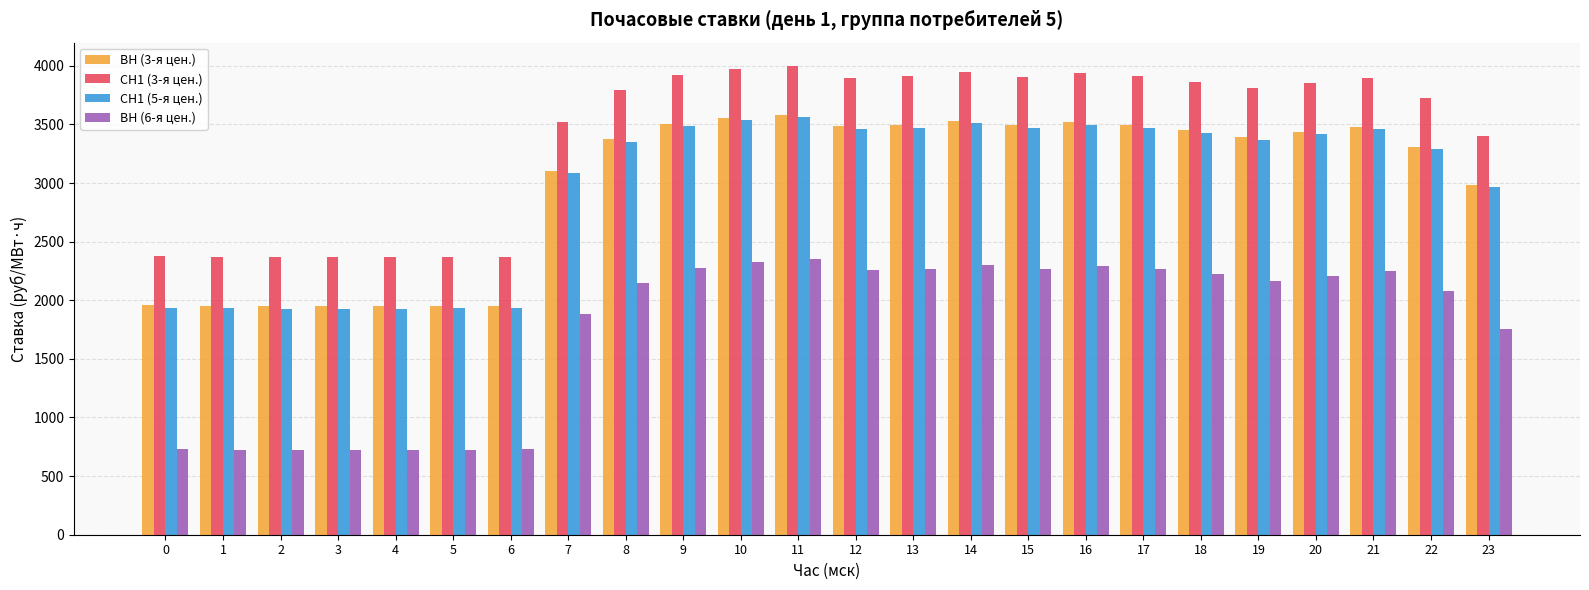

What is the difference between the highest and lowest values at 3?

1642.6